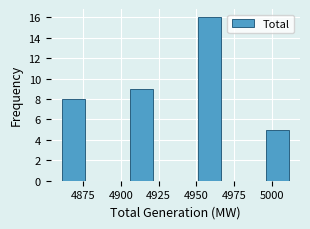

Around what value on the x-axis is the tallest bar? Give the approximate position of its centre, as read against the axis.

4960